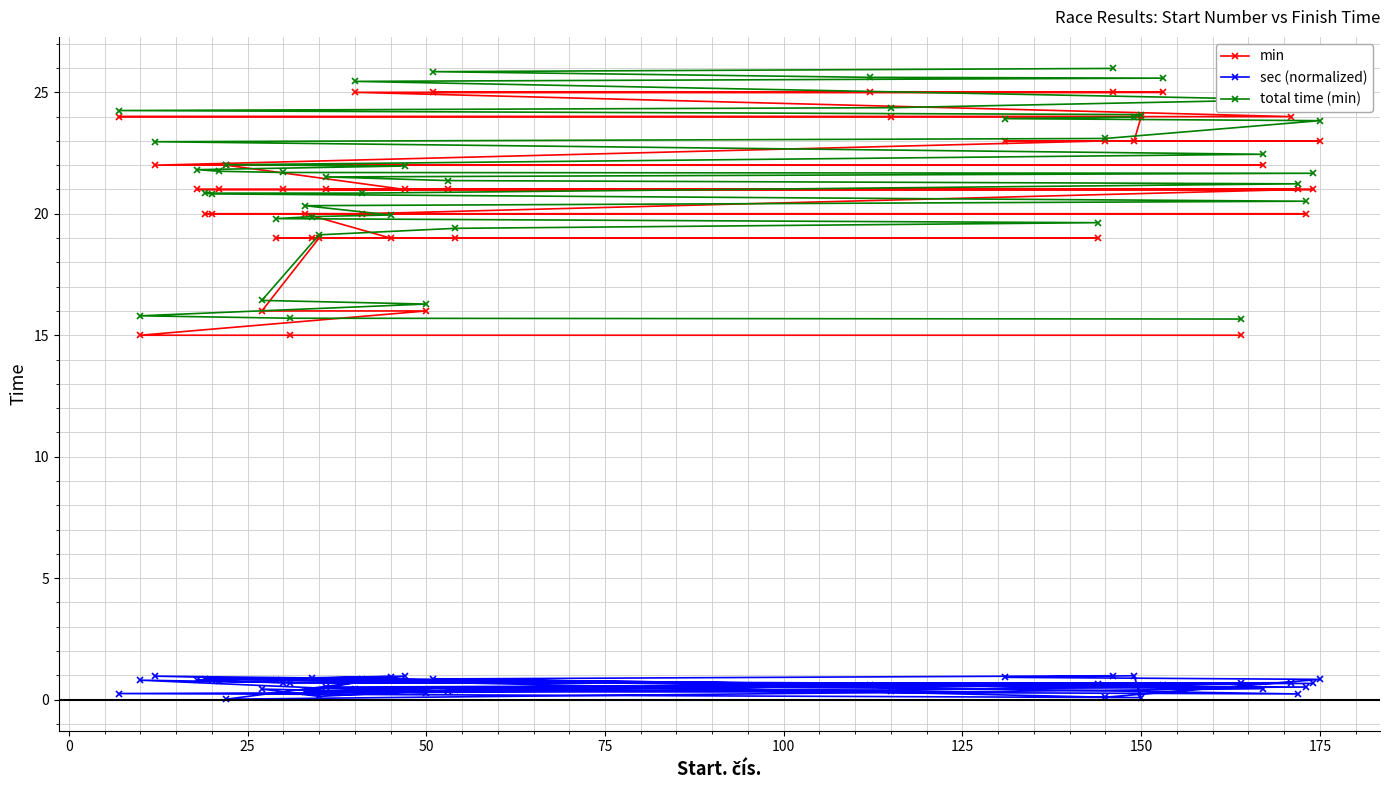

How many values in the total time (min) series exceed 21?

24